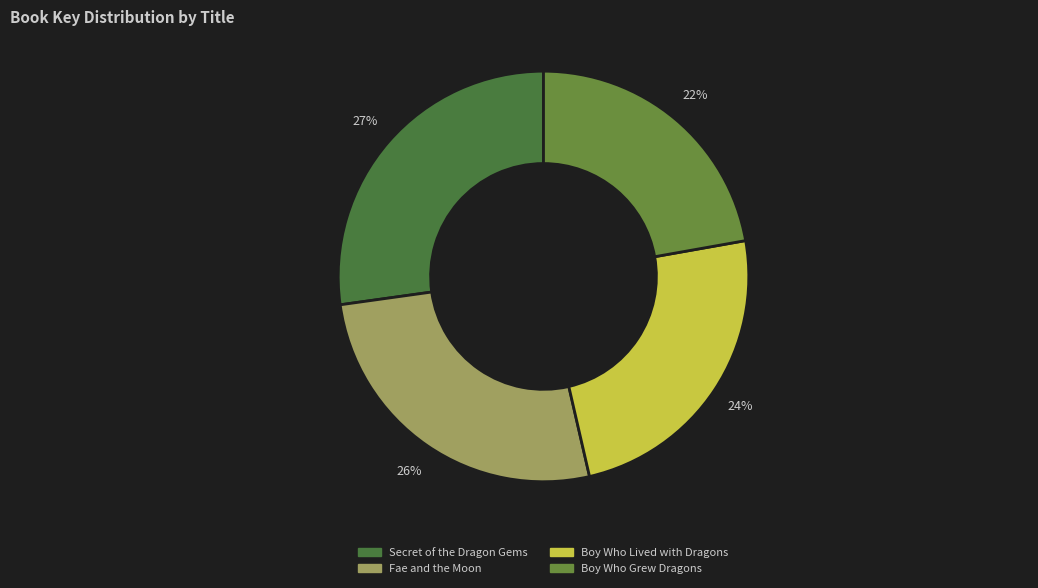

How many slices are in this pie chart?

4